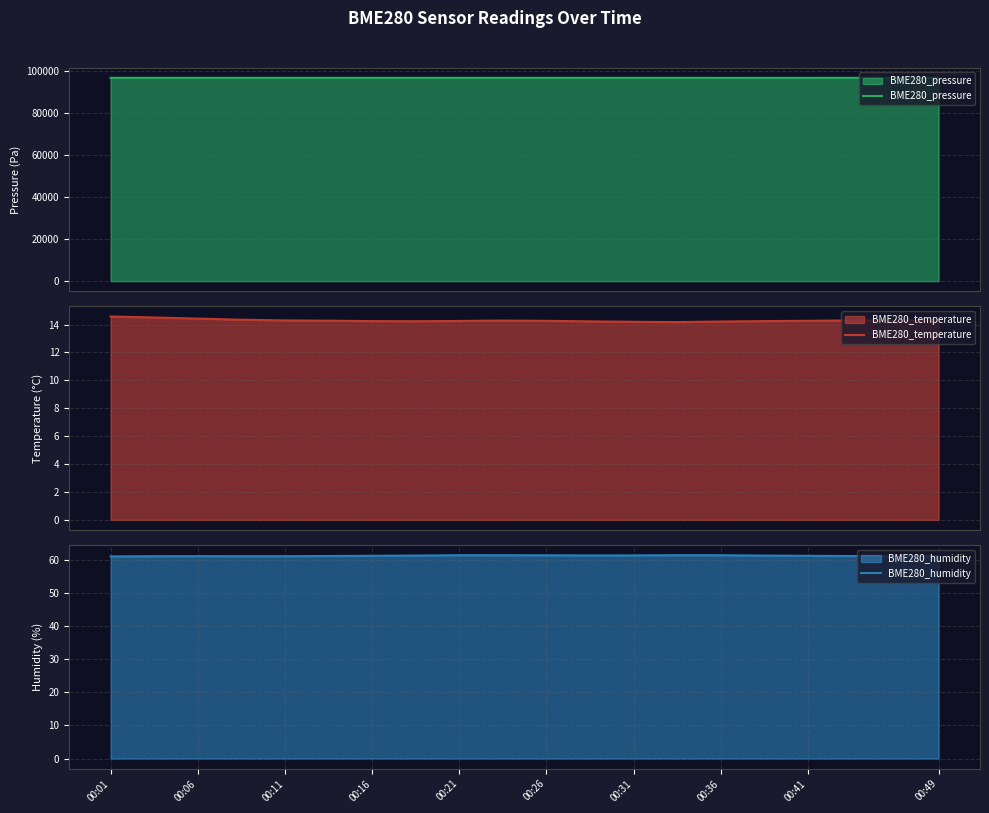

What is the highest value of the BME280_pressure series?

96556.8